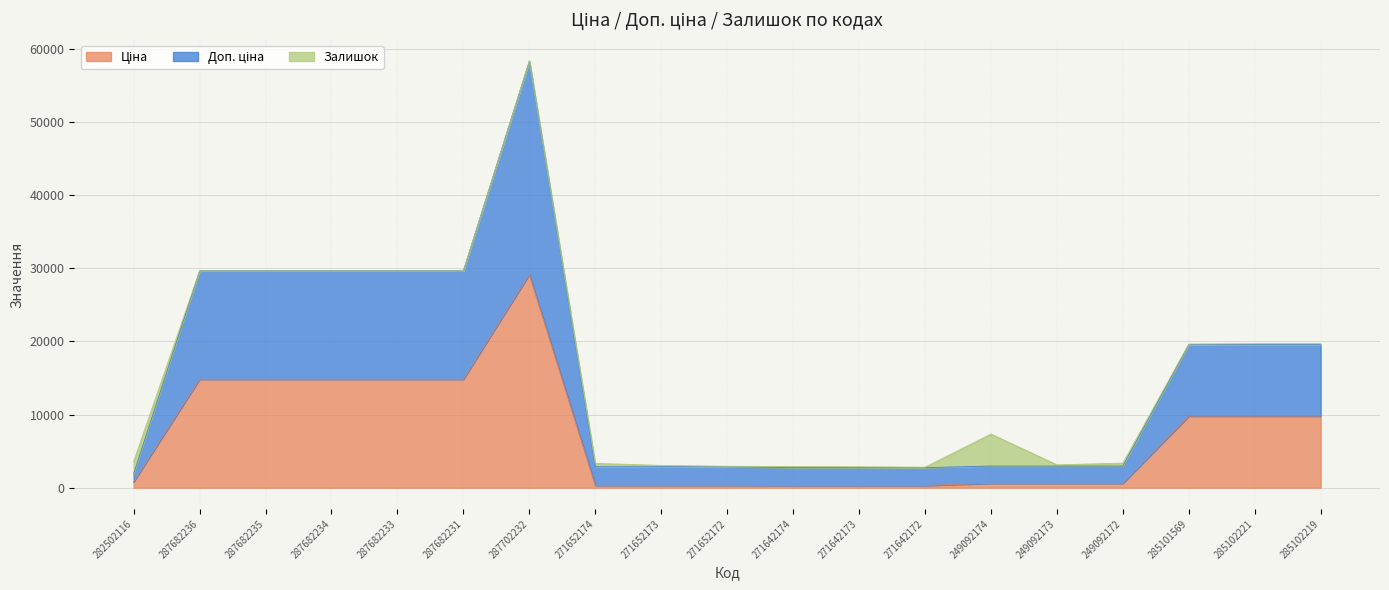

How many interior local peaks does the Ціна series have?

1